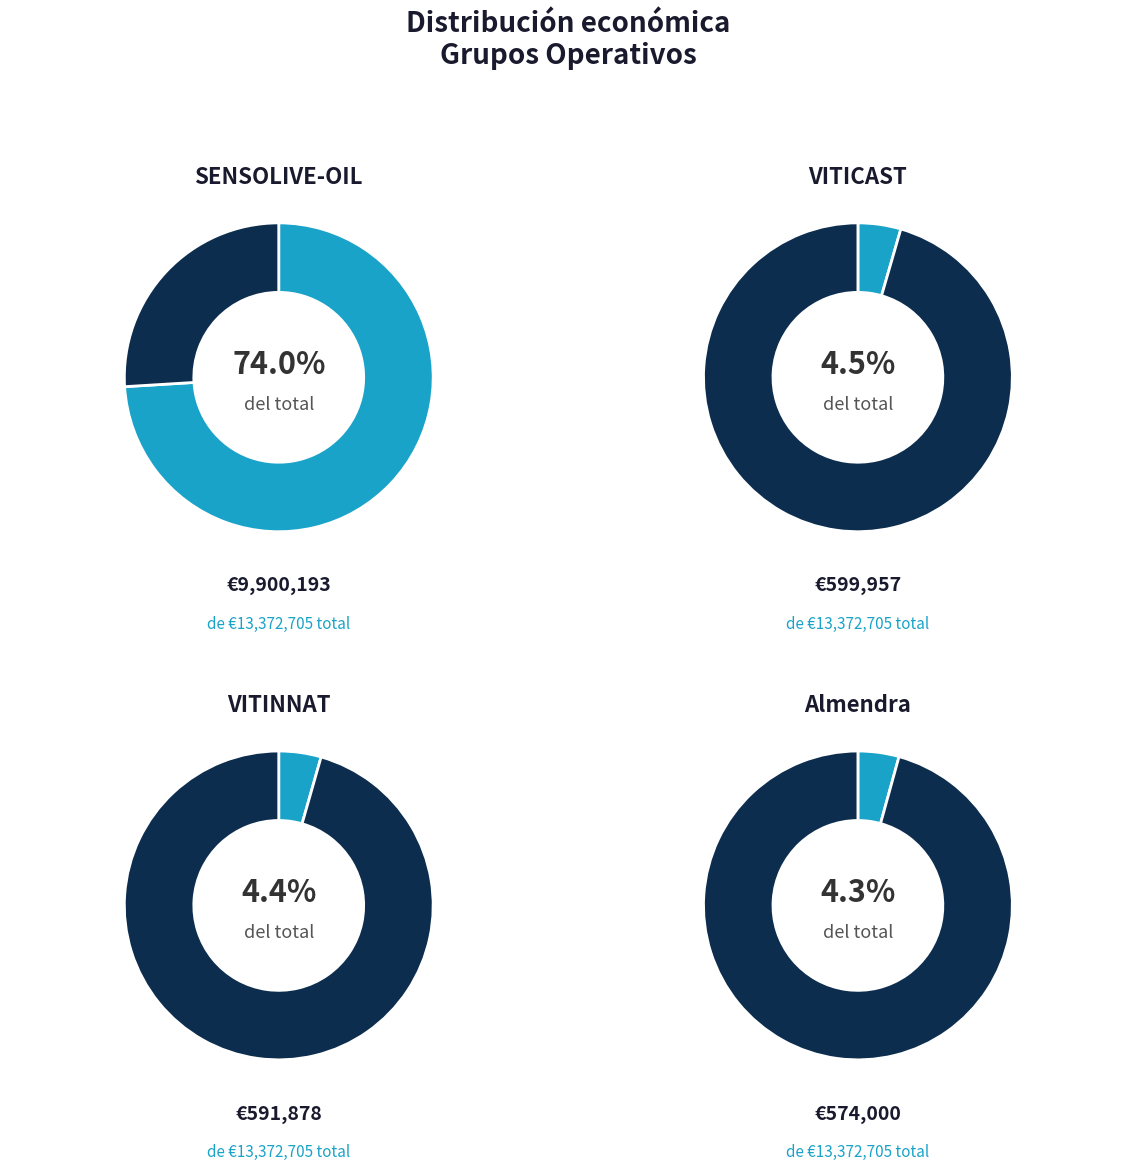

The CITRUS slice represents 1% of the pie. True or false?

False